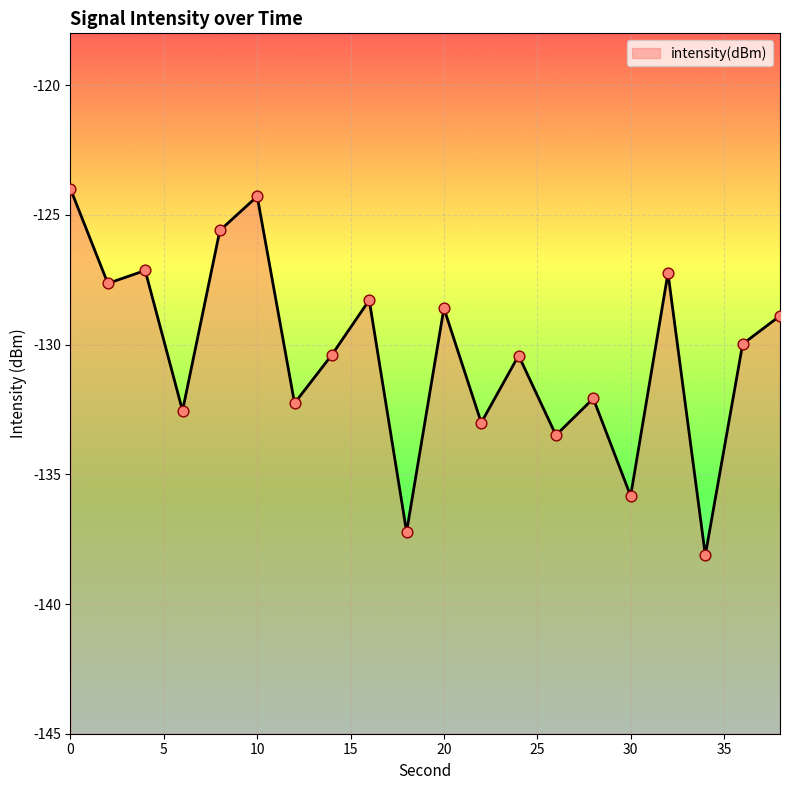

Between 4 and 24, which is larger?

4